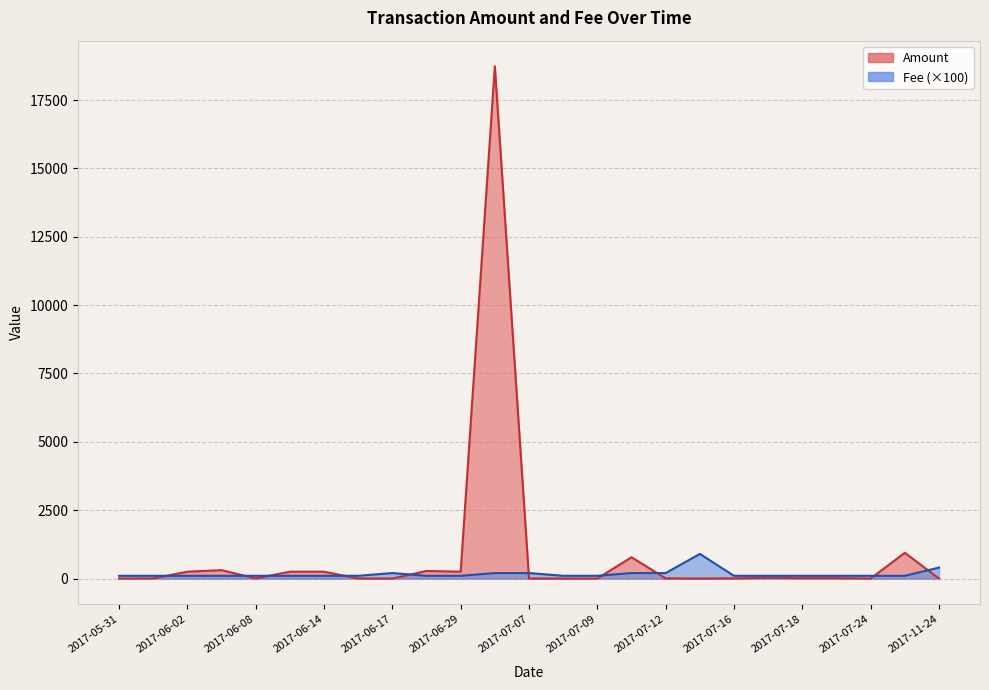

Rank the series by their average value, from lowest to highest.

Fee, Amount